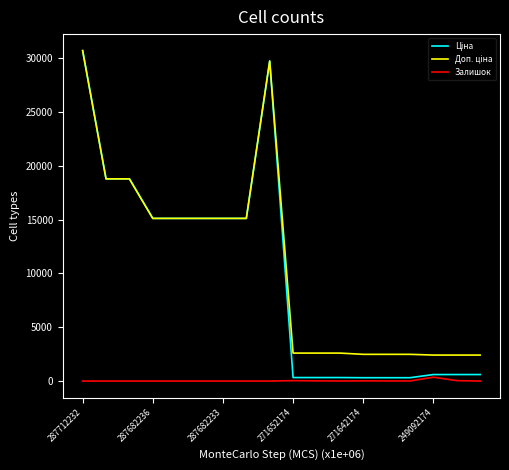

What is the maximum value shown in the chart?

30717.1